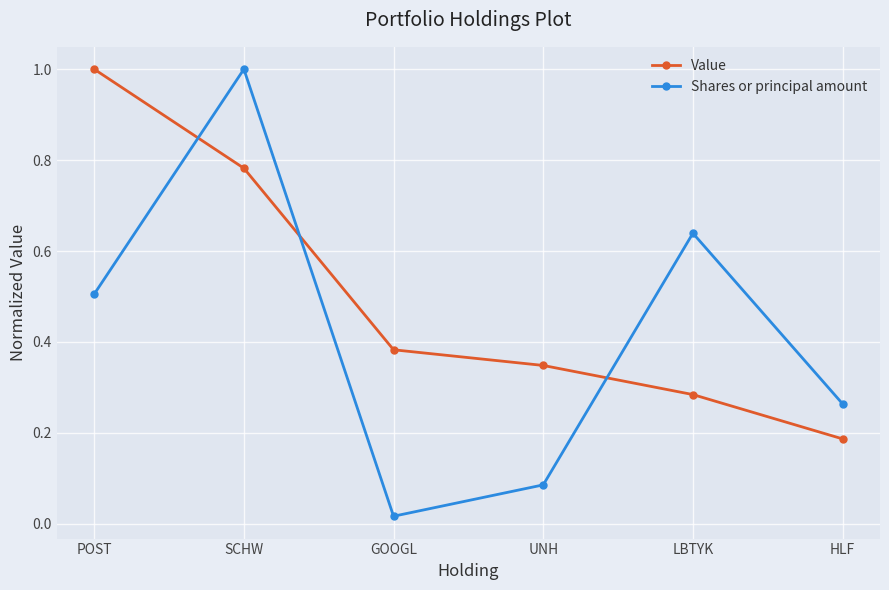

Is this an area chart (filled region under the line)?

No